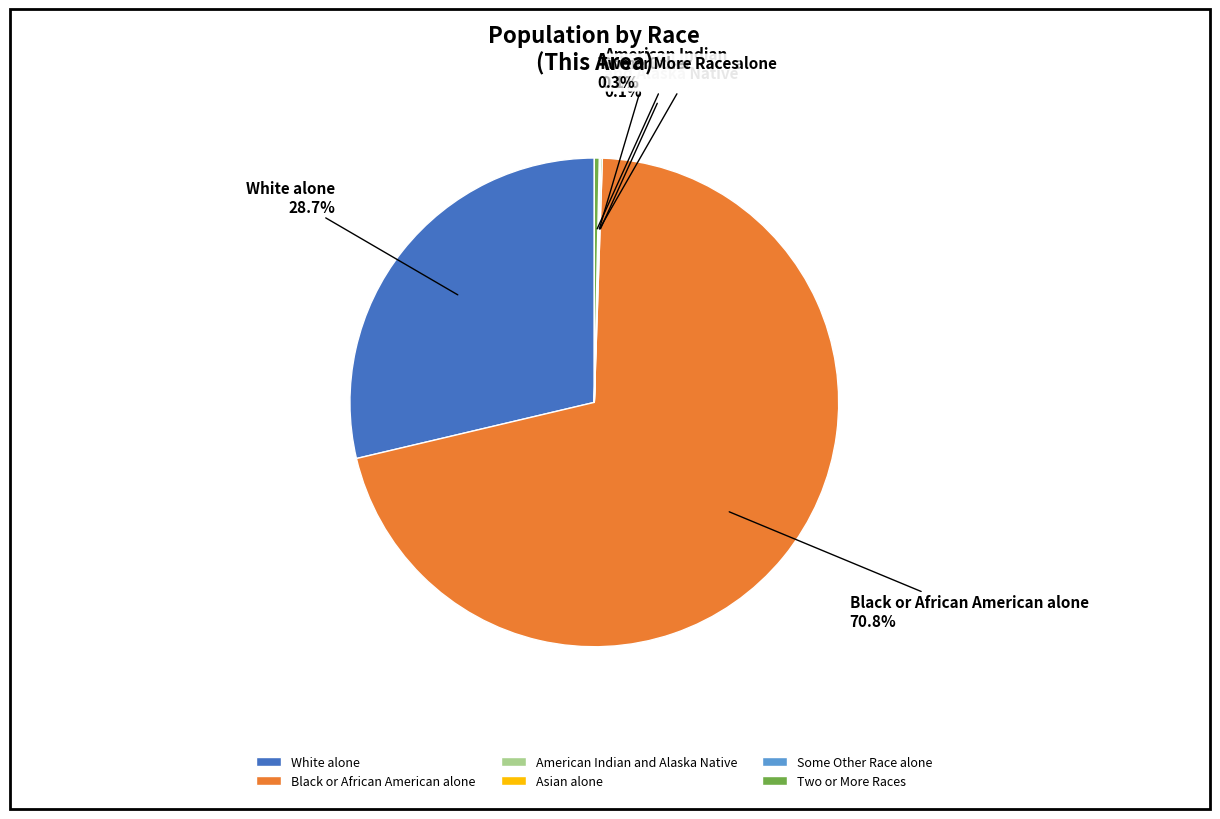

Which category has the biggest portion of the pie?

Black or African American alone